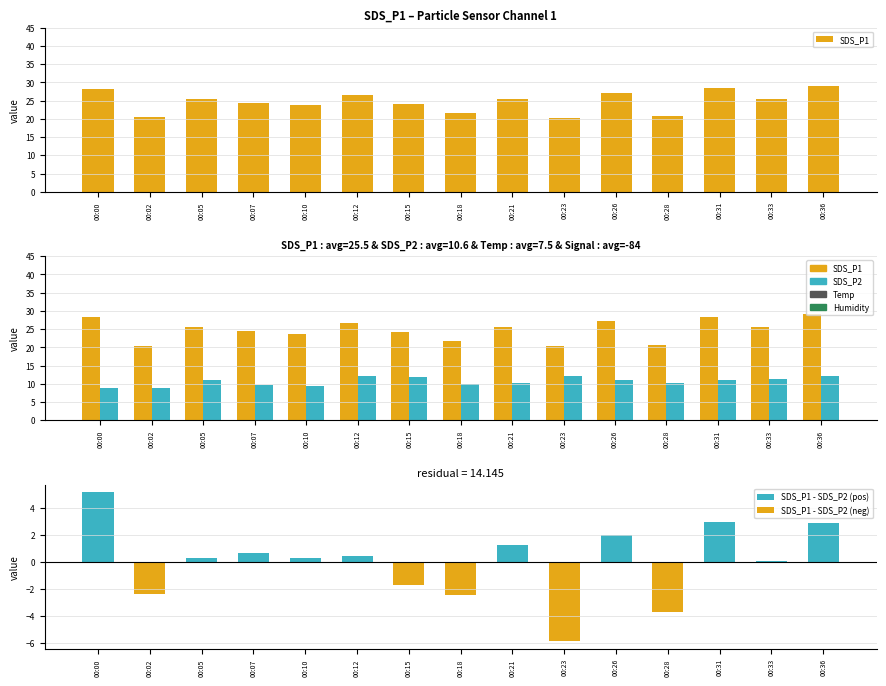

How many data points does each series have?

15